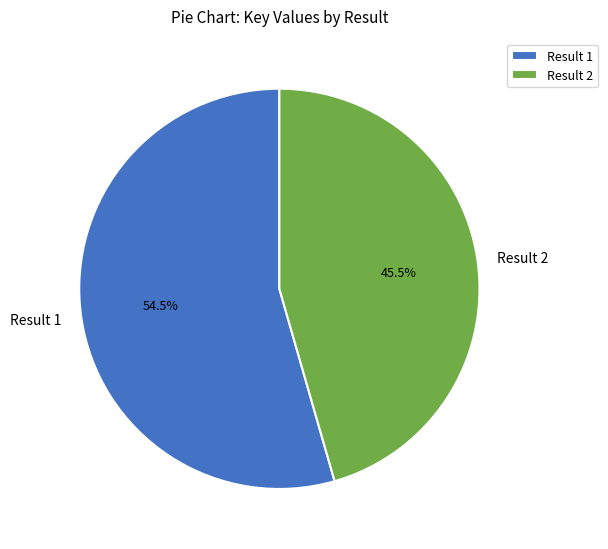

Combined, do Result 2 and Result 1 account for over 50%?

Yes